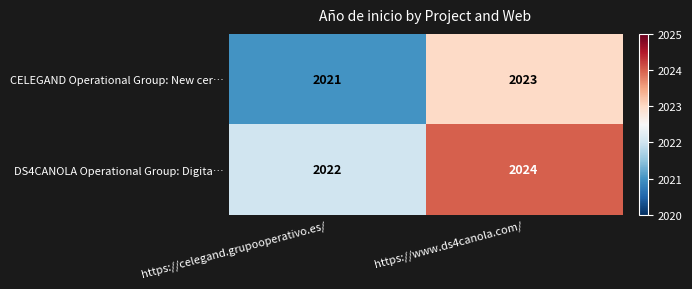

Reading left to right, list all the values displayed in this chart.

CELEGAND Operational Group: New cer…: 2021	2023
DS4CANOLA Operational Group: Digita…: 2022	2024